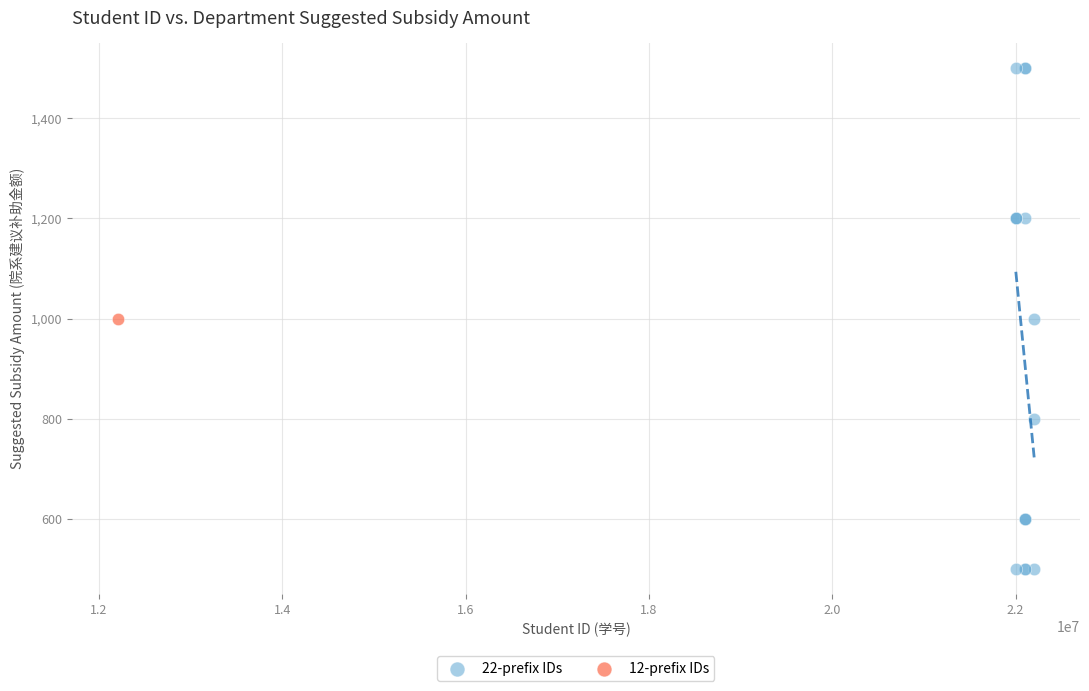

What are all the series names shown in the legend?

22-prefix IDs, 12-prefix IDs